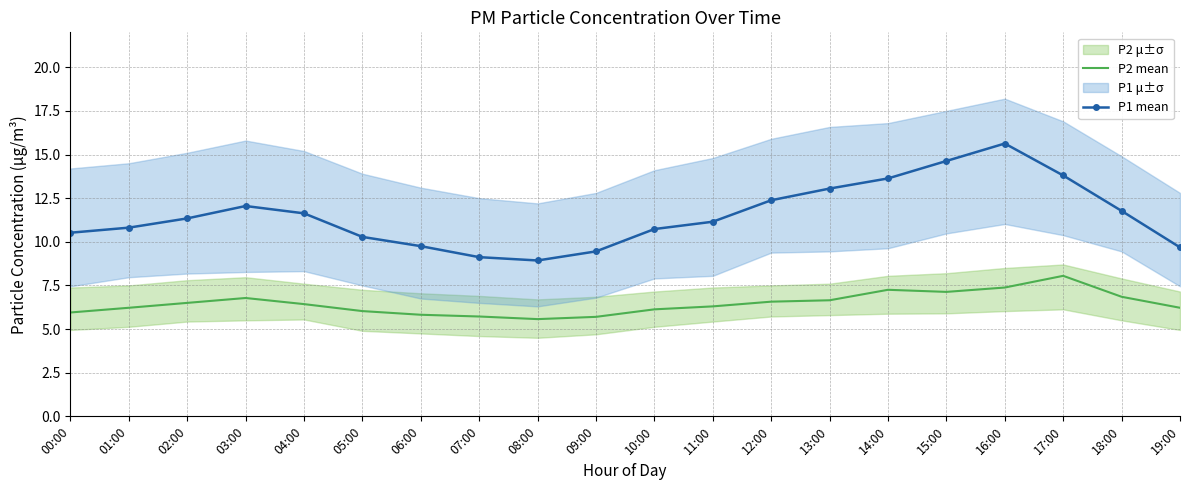

What position from the left is 10:00?

11